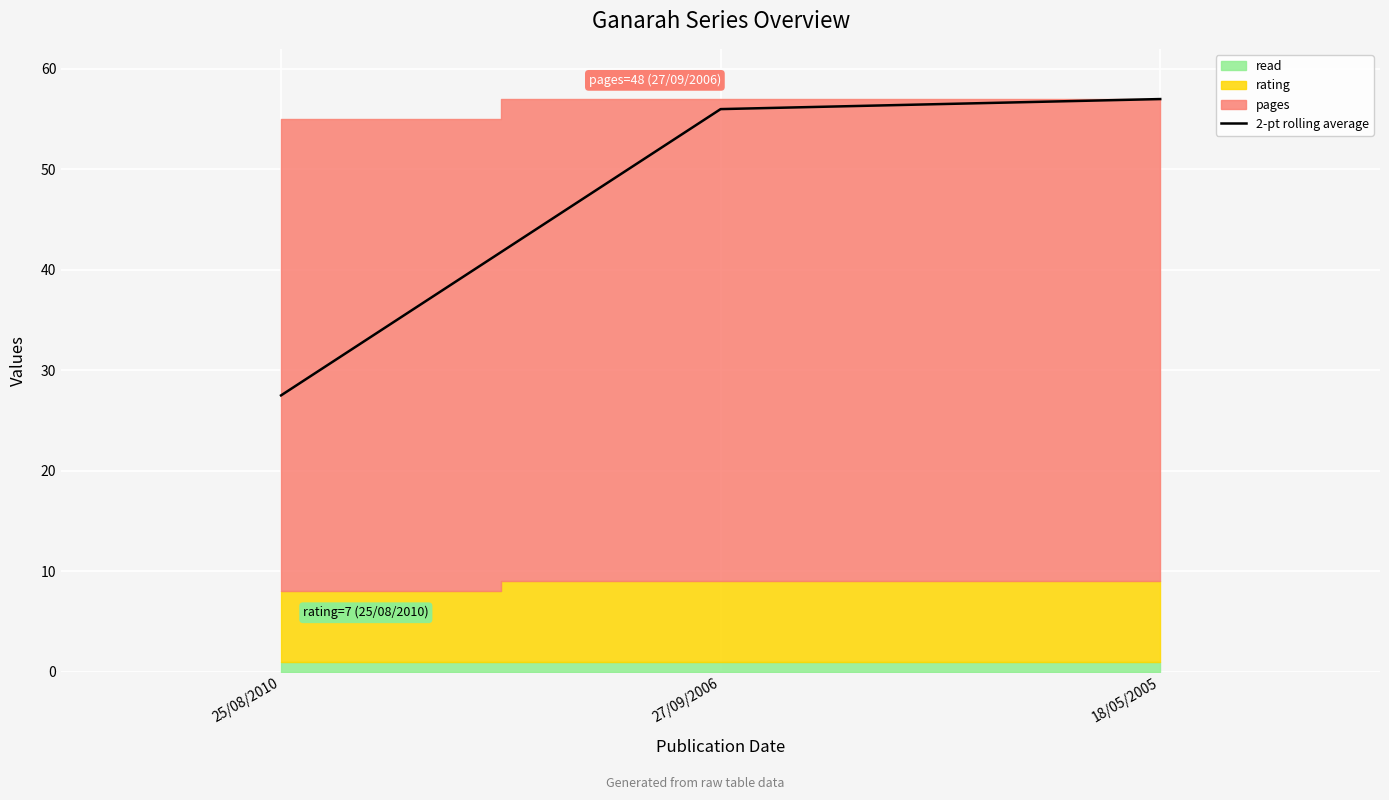

What is the difference between the values at 18/05/2005 and 25/08/2010?

29.5